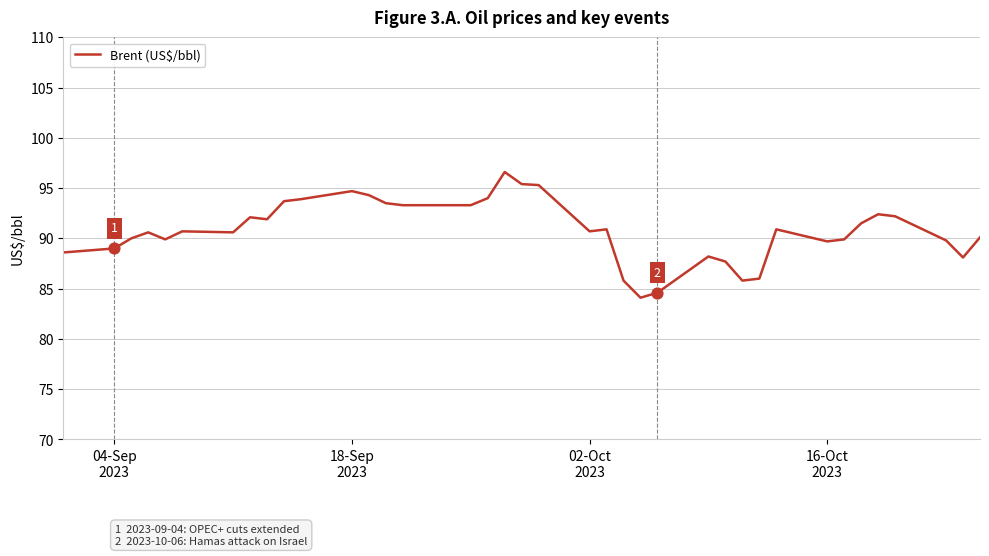

What is the difference between the maximum and minimum values?

12.5